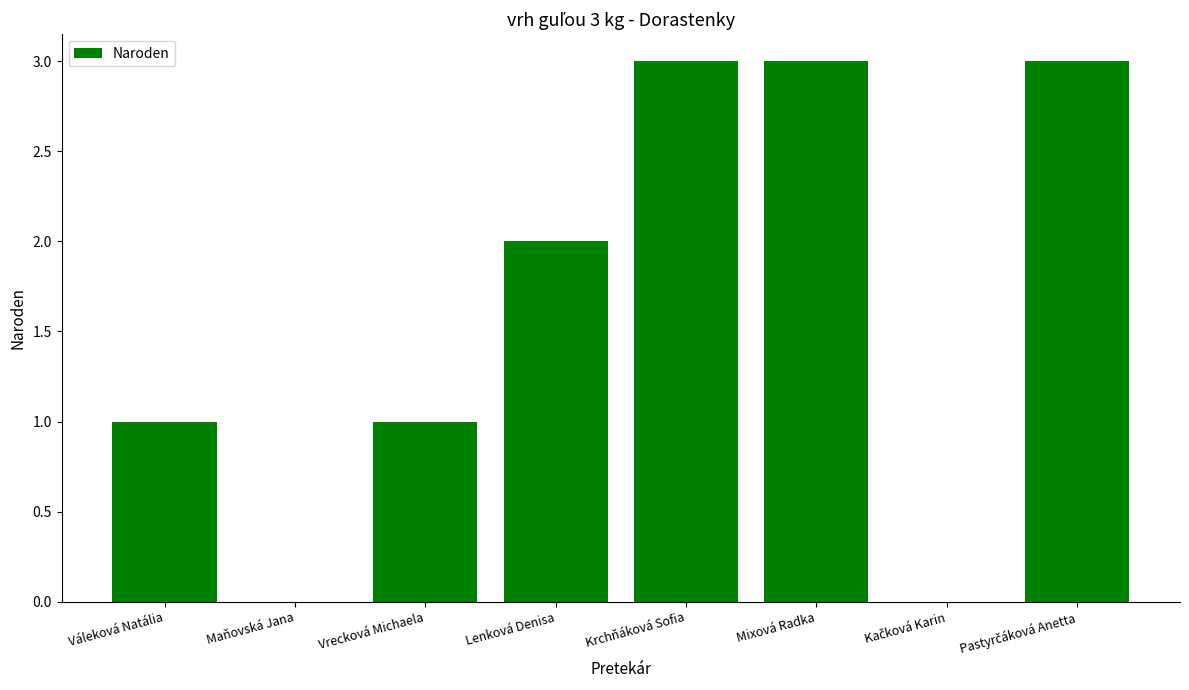

What is the greatest value displayed?

3